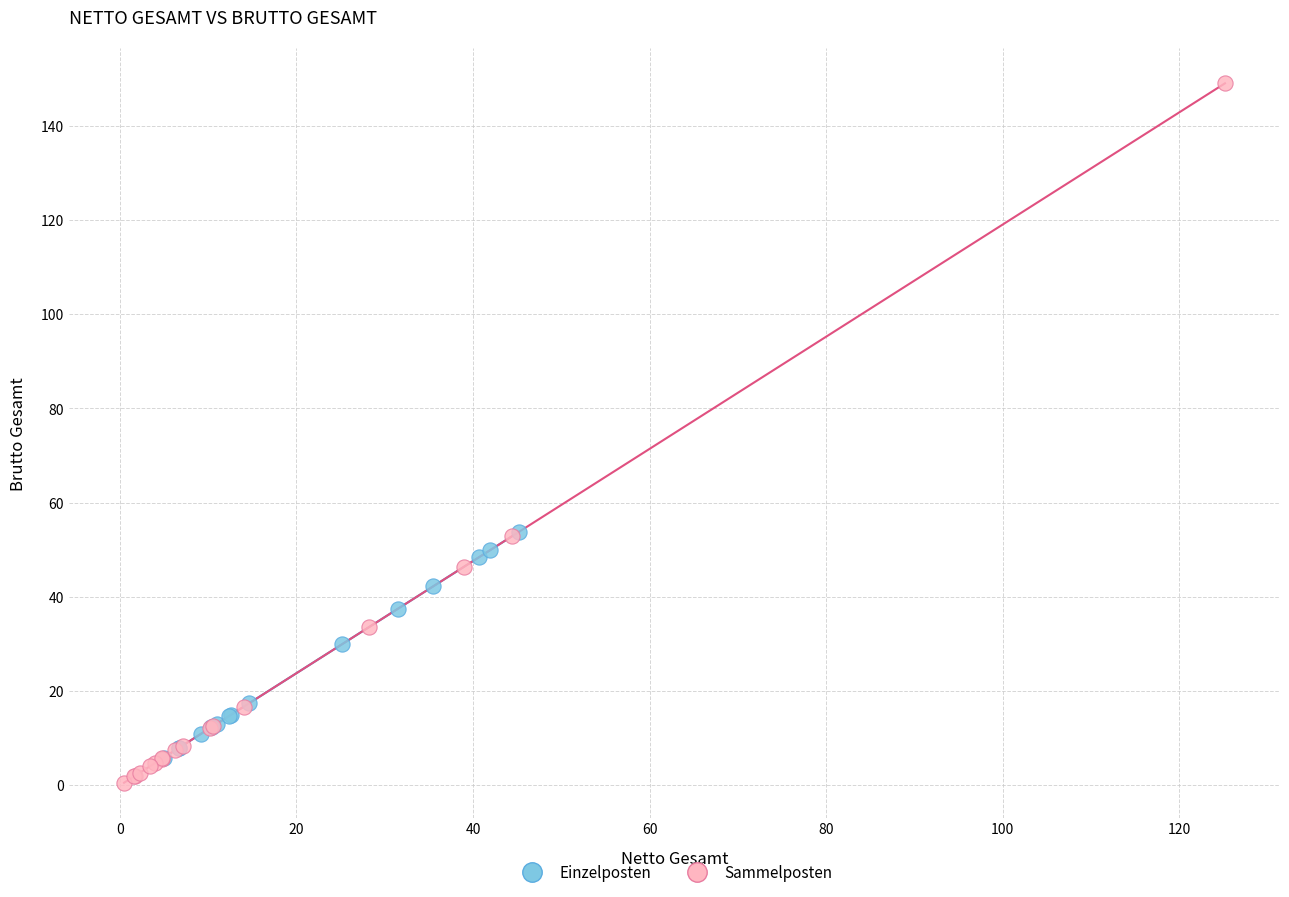

Which series has the largest Y range (max minus min)?

Sammelposten